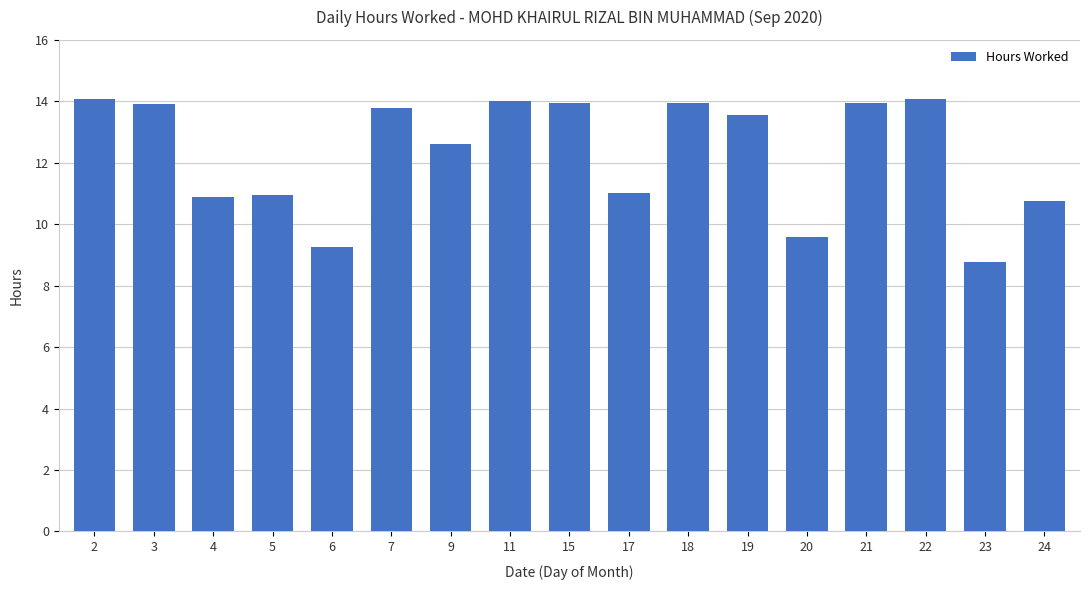

What value does the data have at 9?

12.6